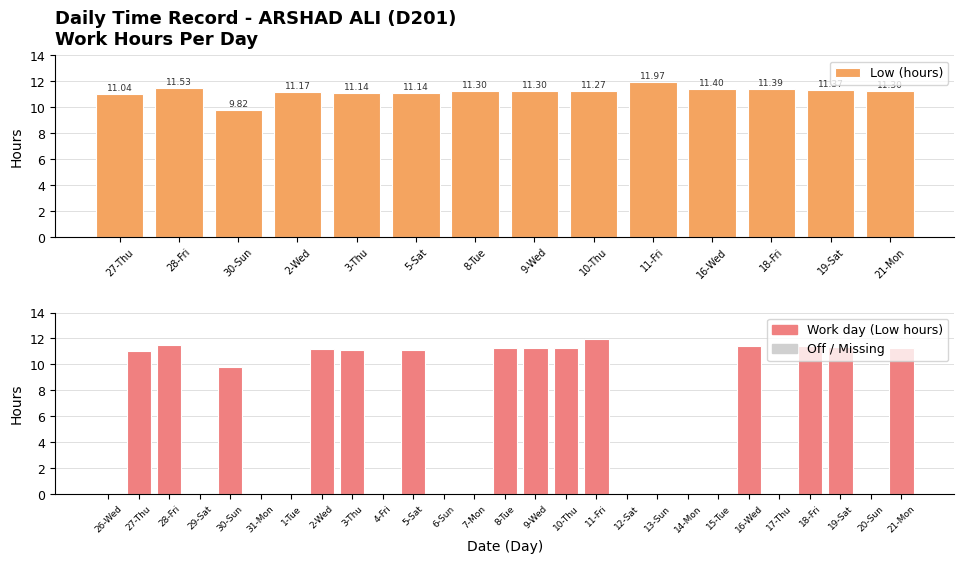

What is the change in value from 9-Wed to 11-Fri?

+0.7